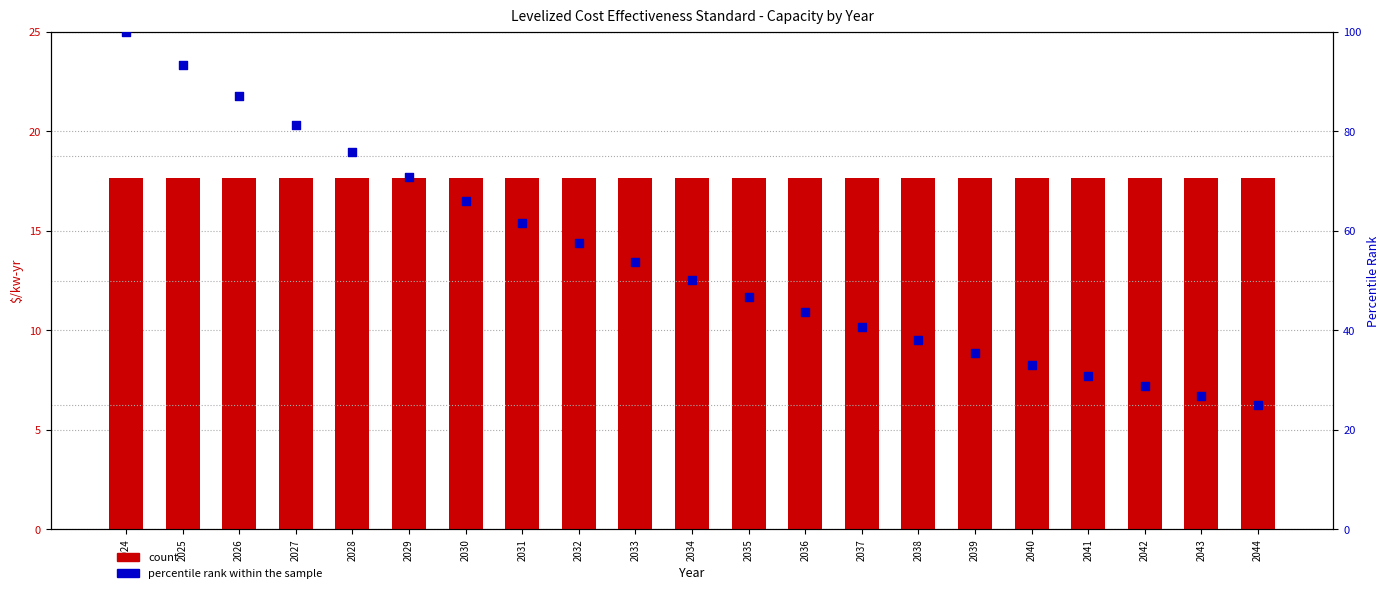

Which series reaches the maximum Y coordinate?

percentile rank within the sample